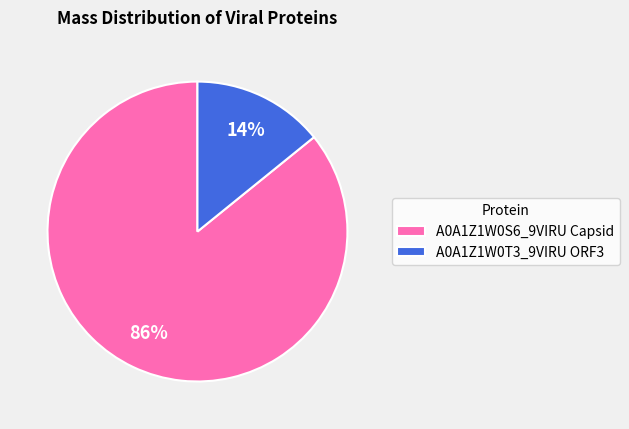

Combined, do A0A1Z1W0S6_9VIRU Capsid and A0A1Z1W0T3_9VIRU ORF3 account for over 50%?

Yes